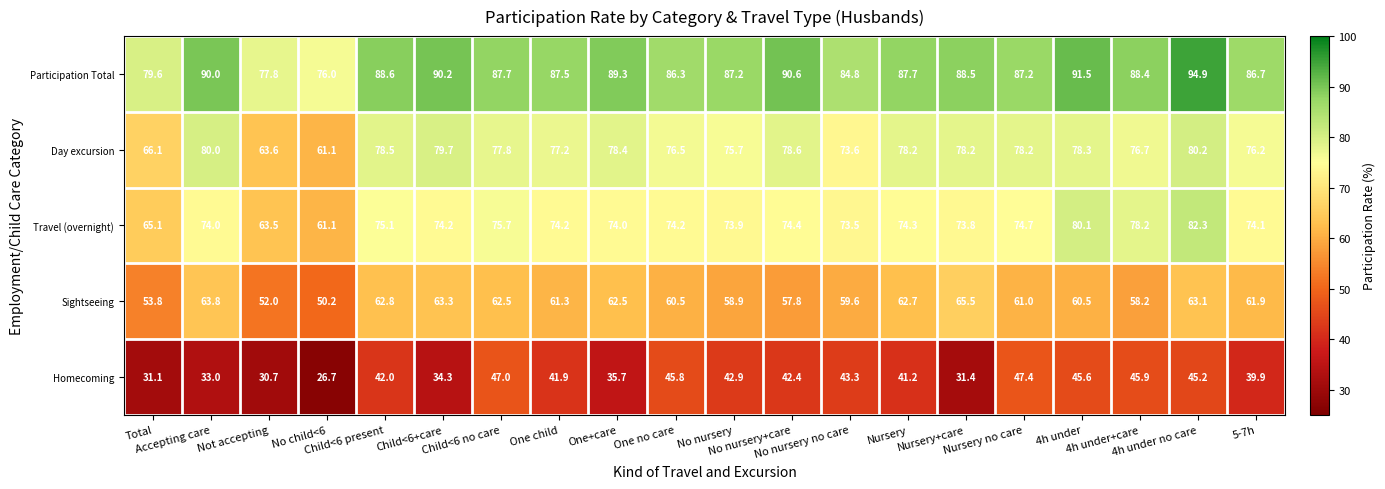

What is the maximum value shown in the chart?

94.9